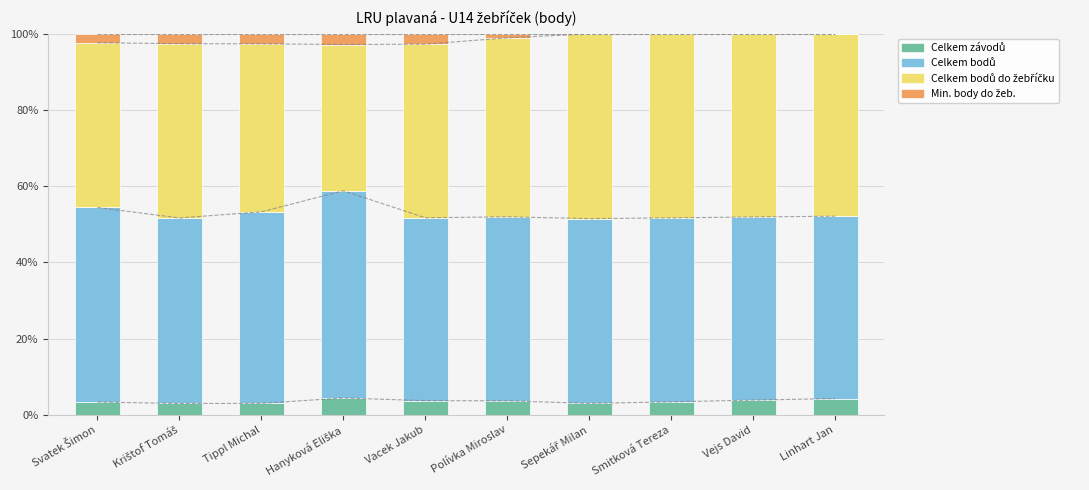

Where is Celkem závodů nearest to the value 3?

Tippl Michal